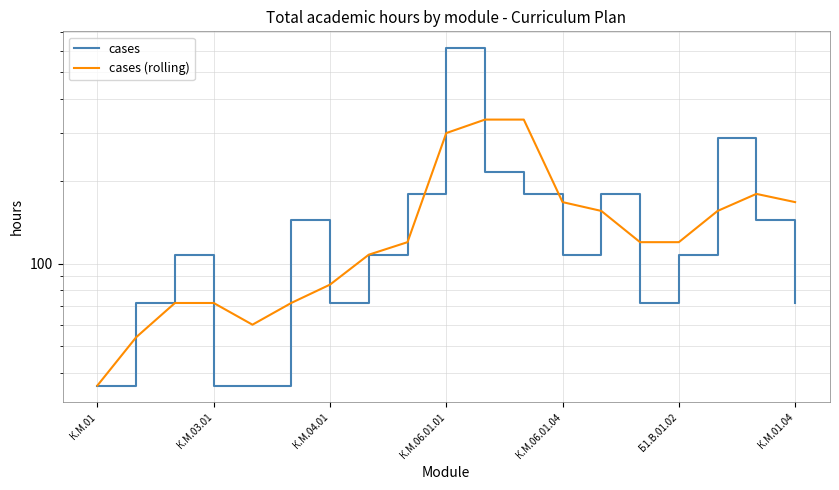

In cases (rolling), how many points are lower than both neighbors (excluding endpoints)?

1